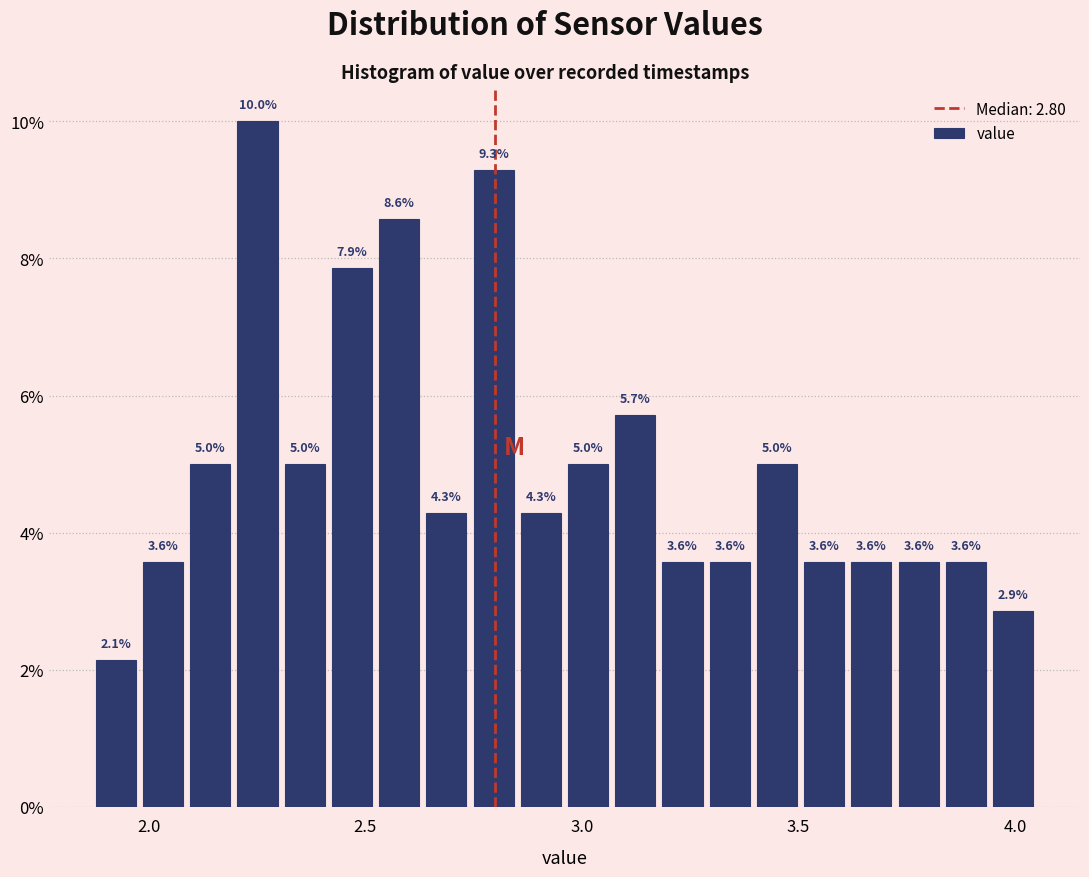

Read against the x-axis, roughly where is the centre of the tallest bar?

2.25